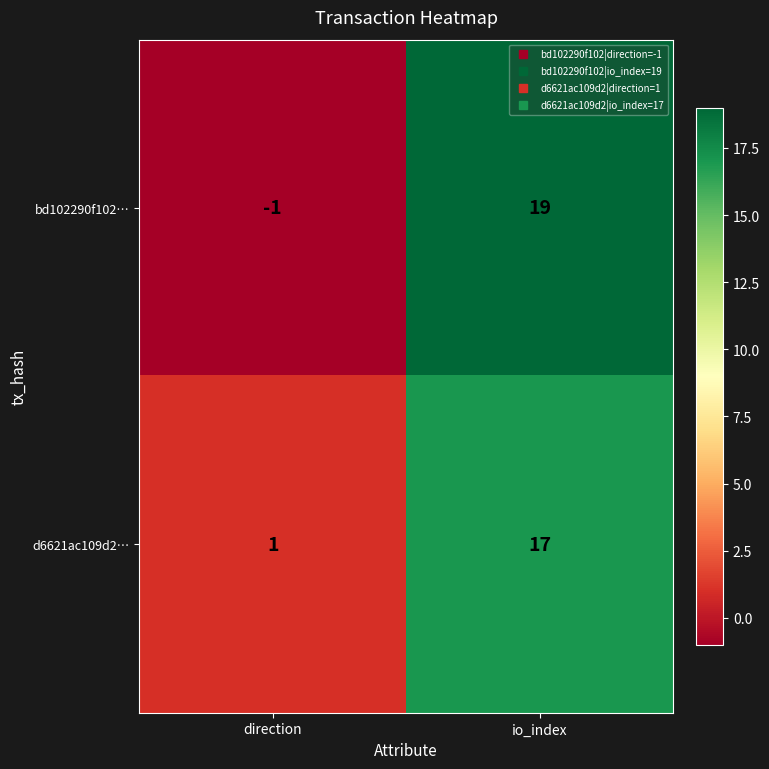

Rank the series at io_index from lowest to highest value.

d6621ac109d2…, bd102290f102…